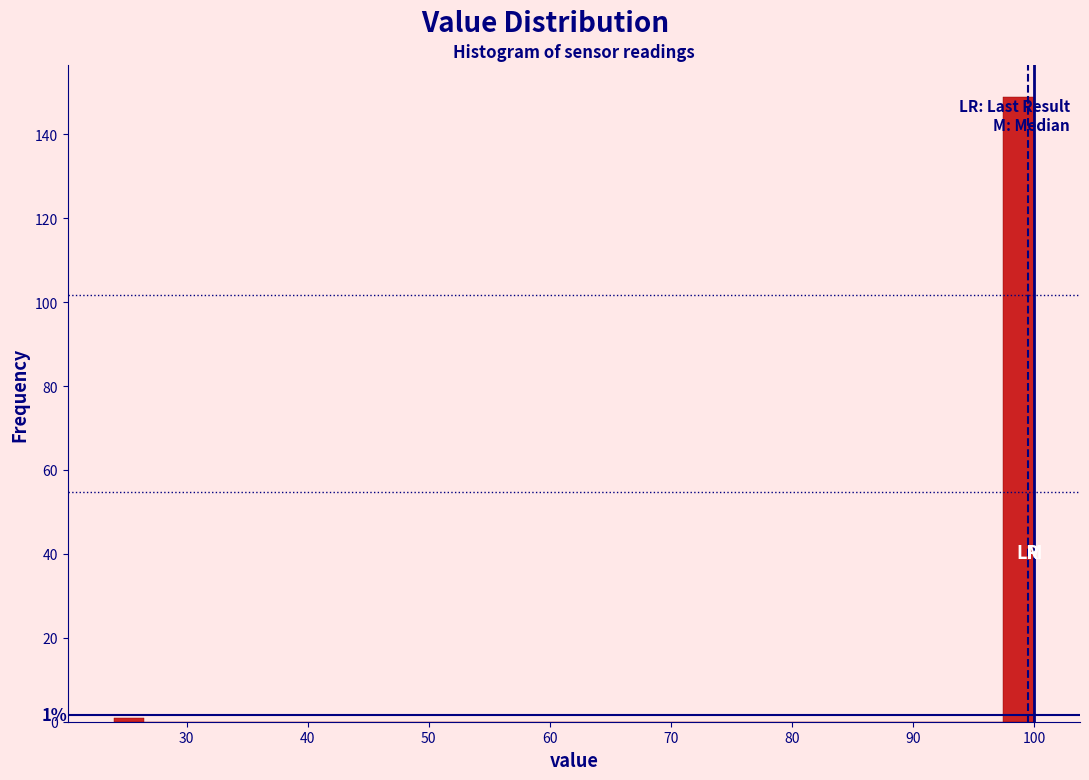

Around what value on the x-axis is the tallest bar? Give the approximate position of its centre, as read against the axis.

99